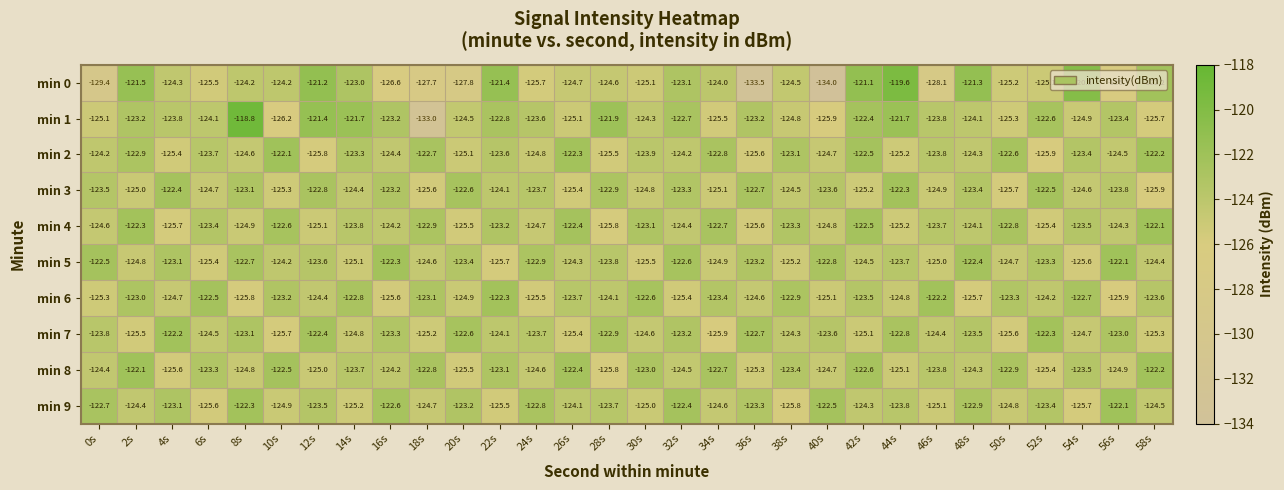

Which series has the largest total across all categories?

min 8